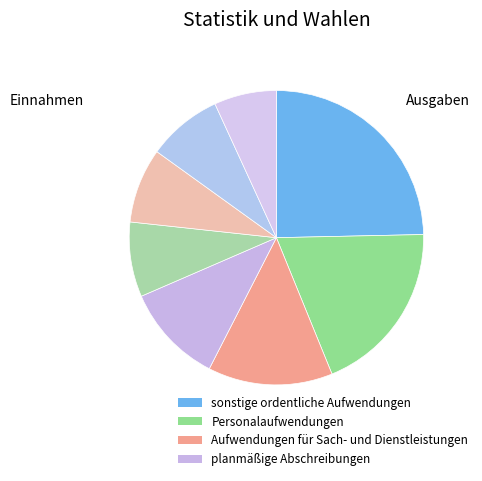

How many slices are in this pie chart?

8